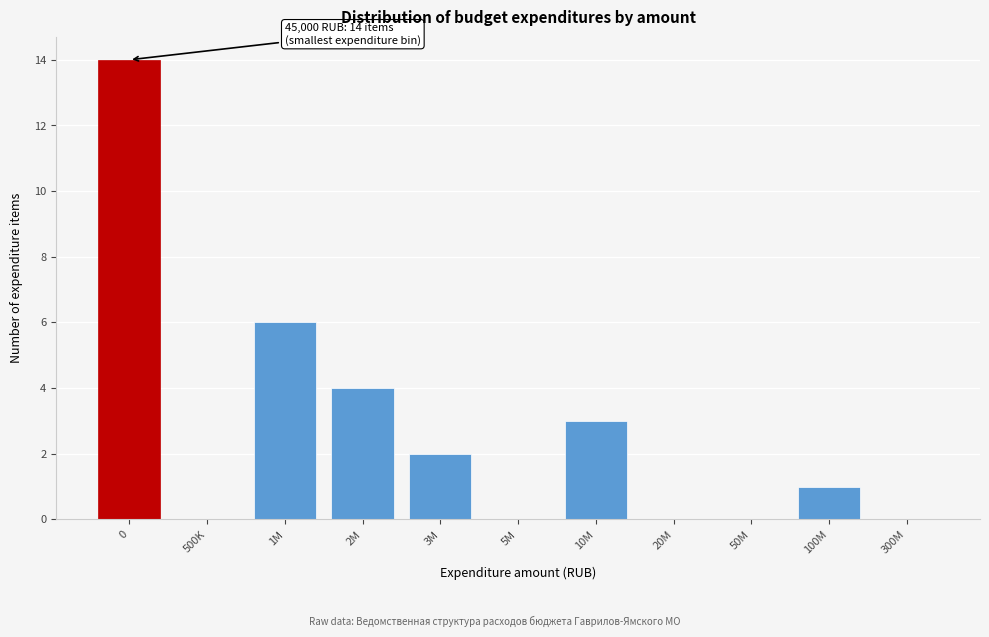

Reading left to right, extract all data points from this chart.

0=14	500K=0	1M=6	2M=4	3M=2	5M=0	10M=3	20M=0	50M=0	100M=1	300M=0